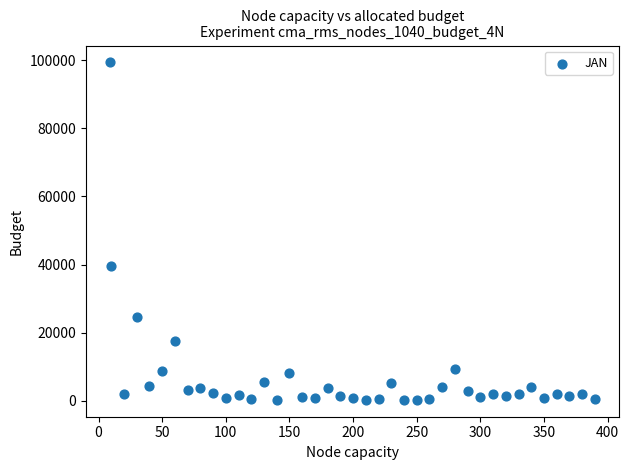

What Y value in the scatter plot is closest to 49814?

39453.4